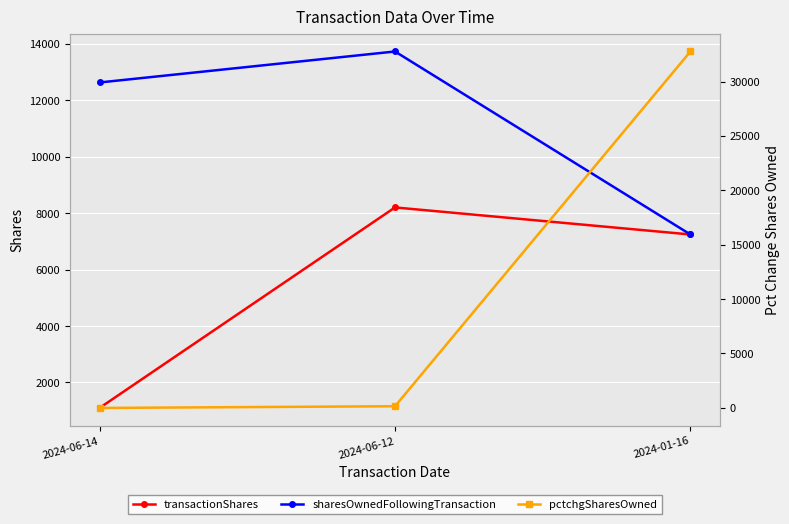

What is the label of the 2nd point from the right?

2024-06-12